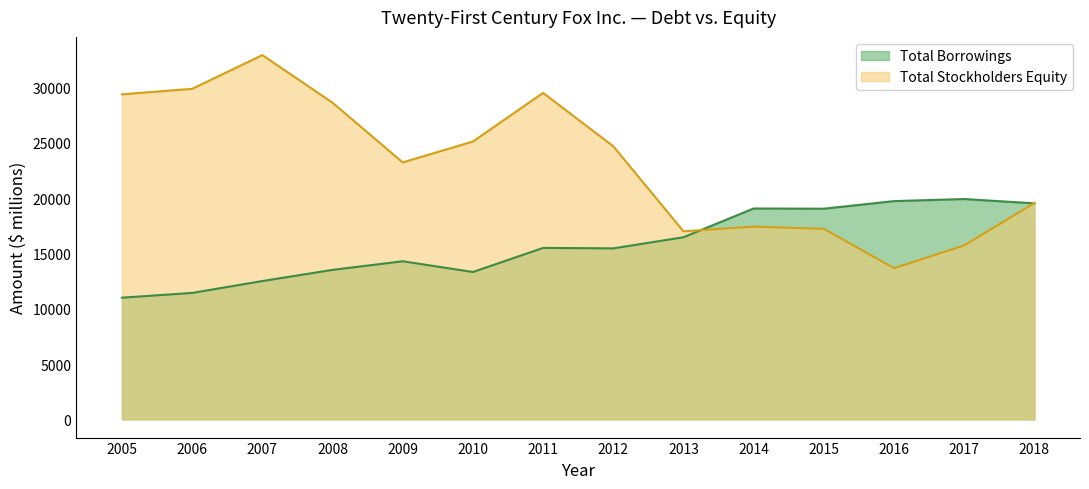

Which series ends up on top after the final intersection of Total Stockholders Equity and Total Borrowings?

Total Stockholders Equity